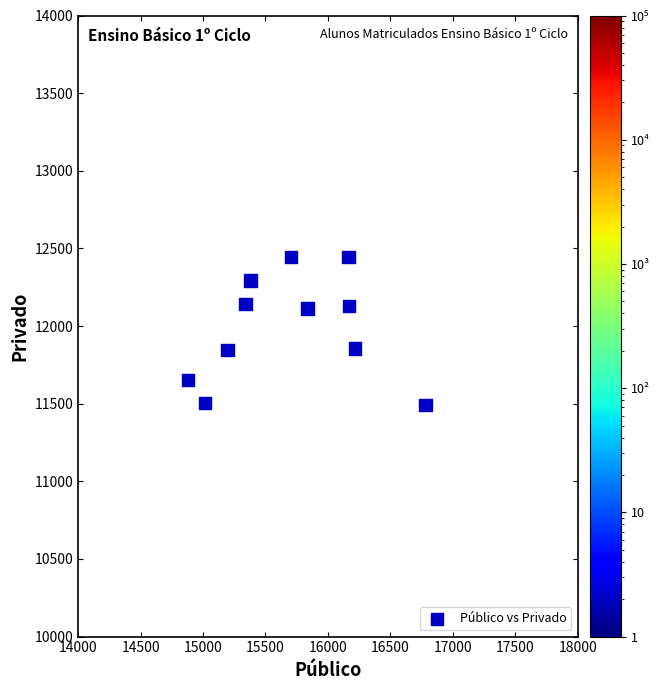

What is the range of X values (max minus min)?

1899